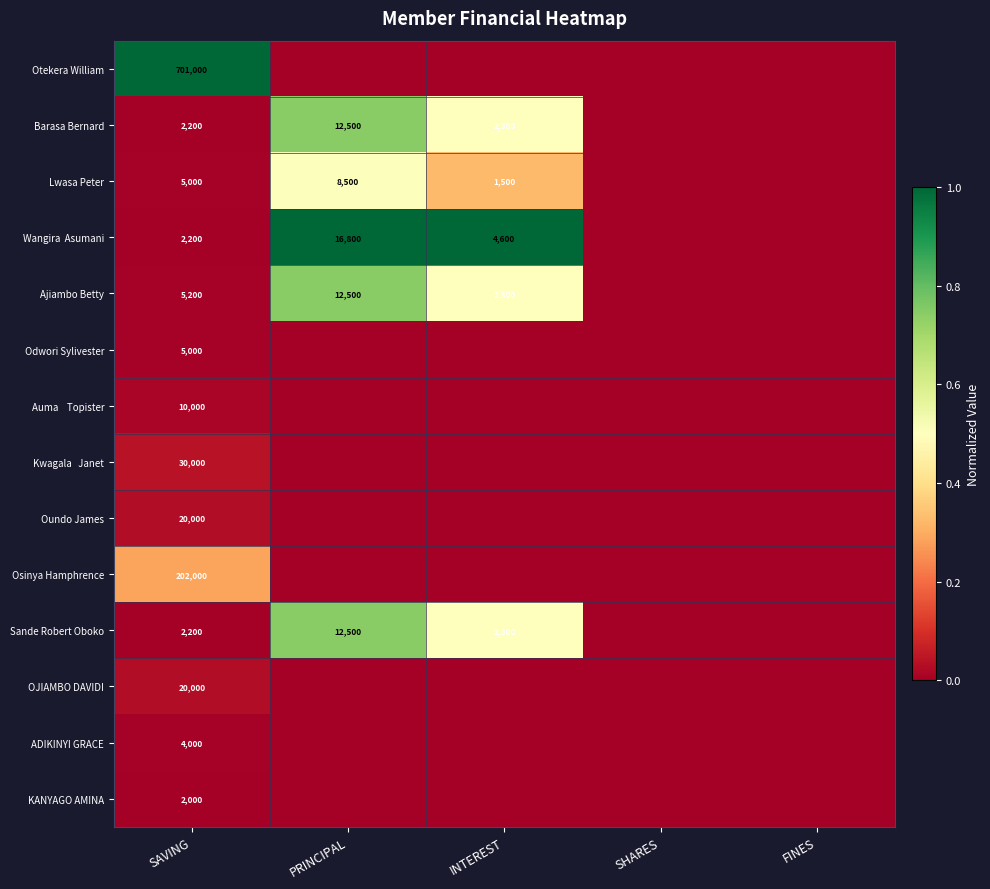

Is it true that Oundo James equals 30126 at SAVING?

False